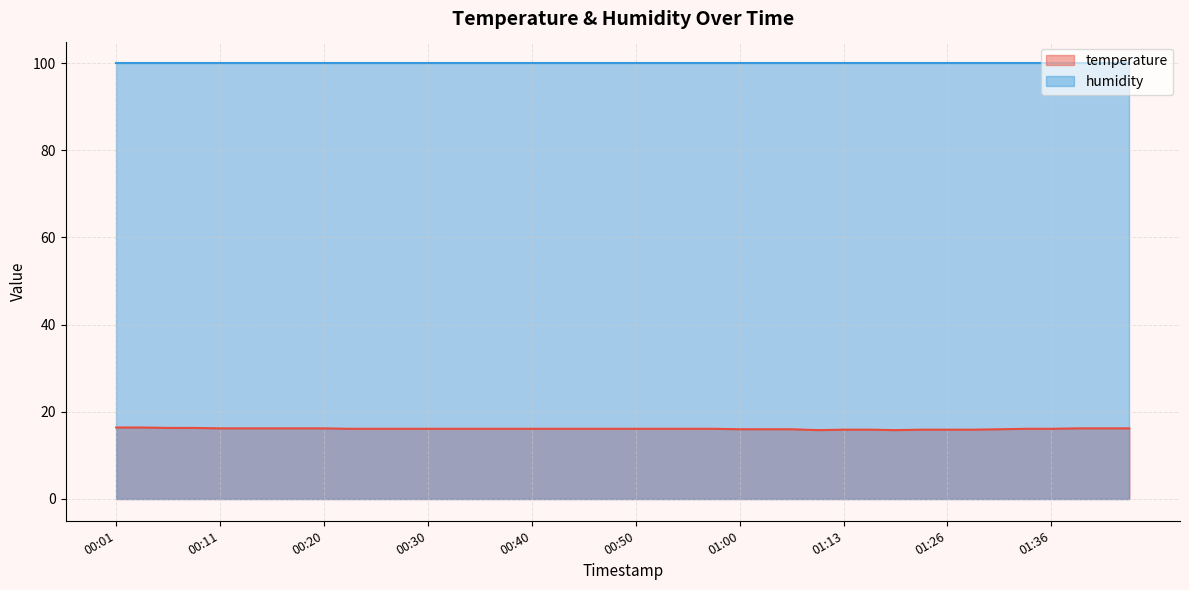

The chart shows a value of 4.0 at 00:03. True or false?

False